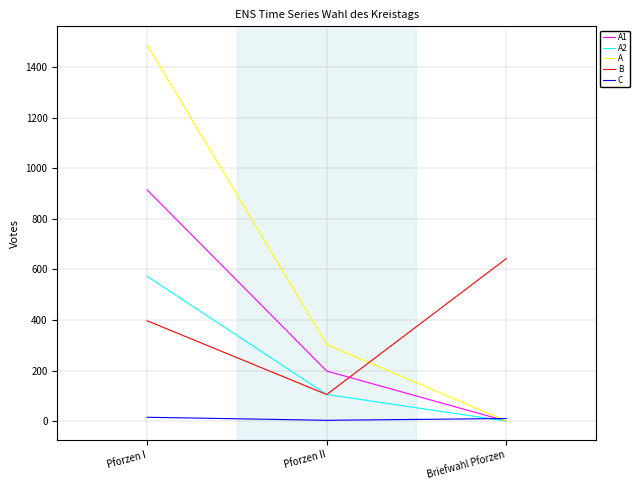

Between Pforzen I and Briefwahl Pforzen, which series saw the biggest shift?

A